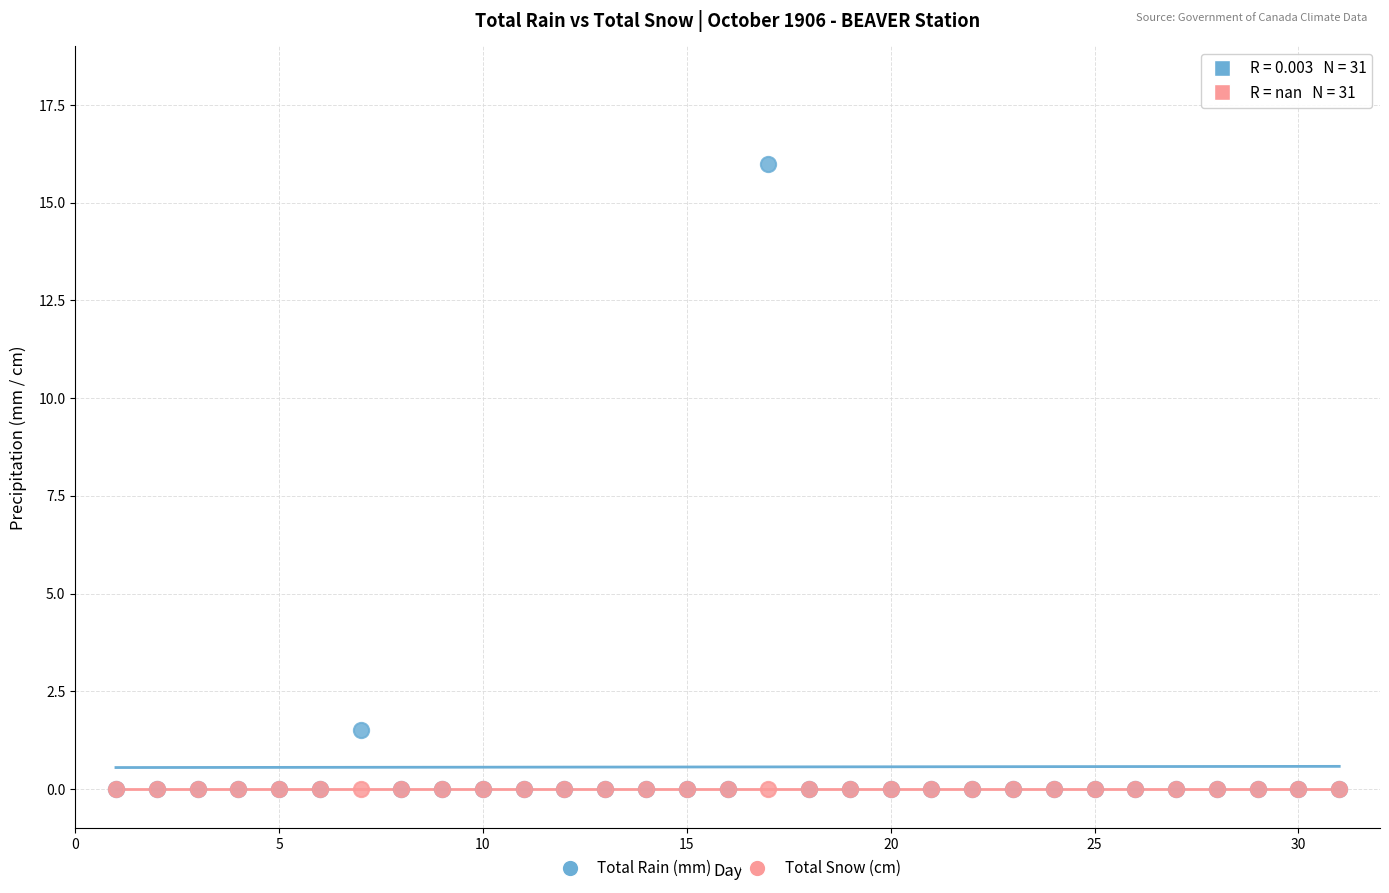

What are all the series names shown in the legend?

Total Rain (mm), Total Snow (cm)